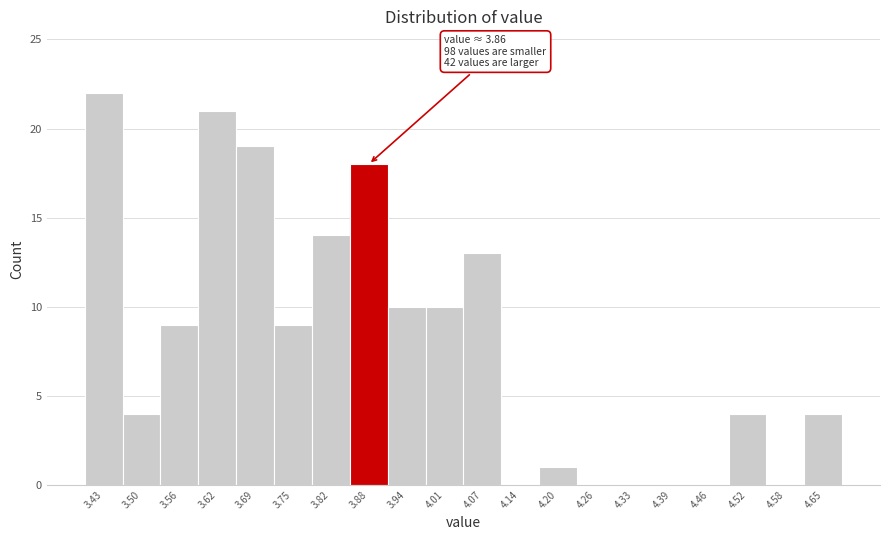

Which range on the x-axis has the tallest bar?

3.400 to 3.464